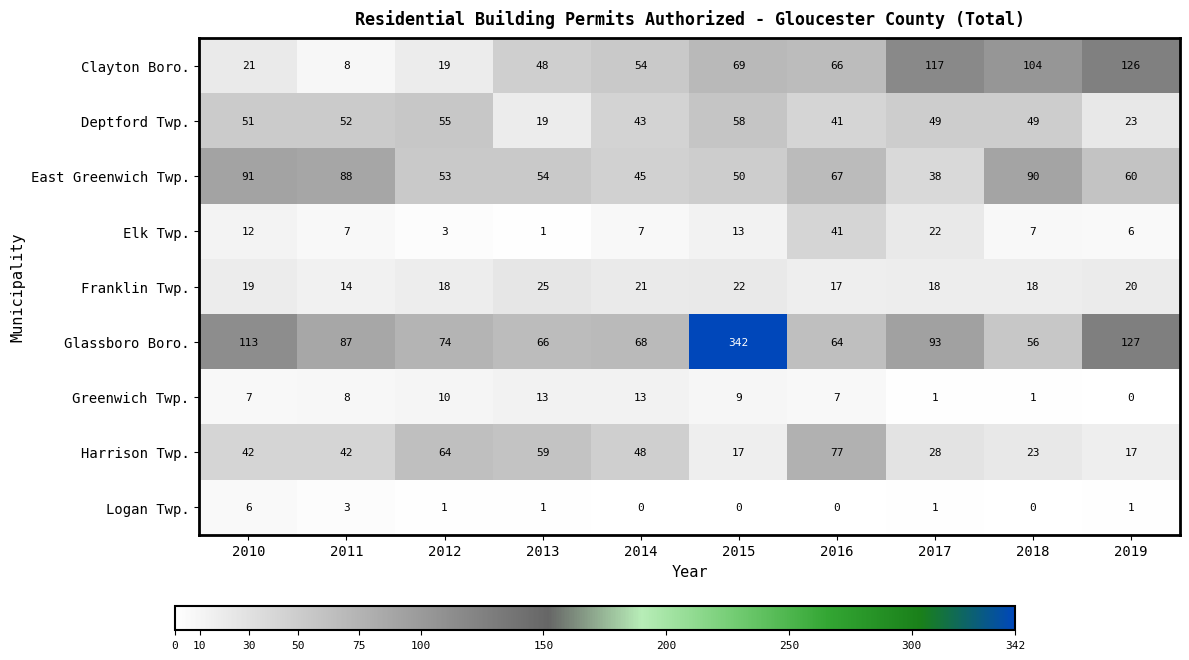

Which category has the lowest value in the Greenwich Twp. series?

2019